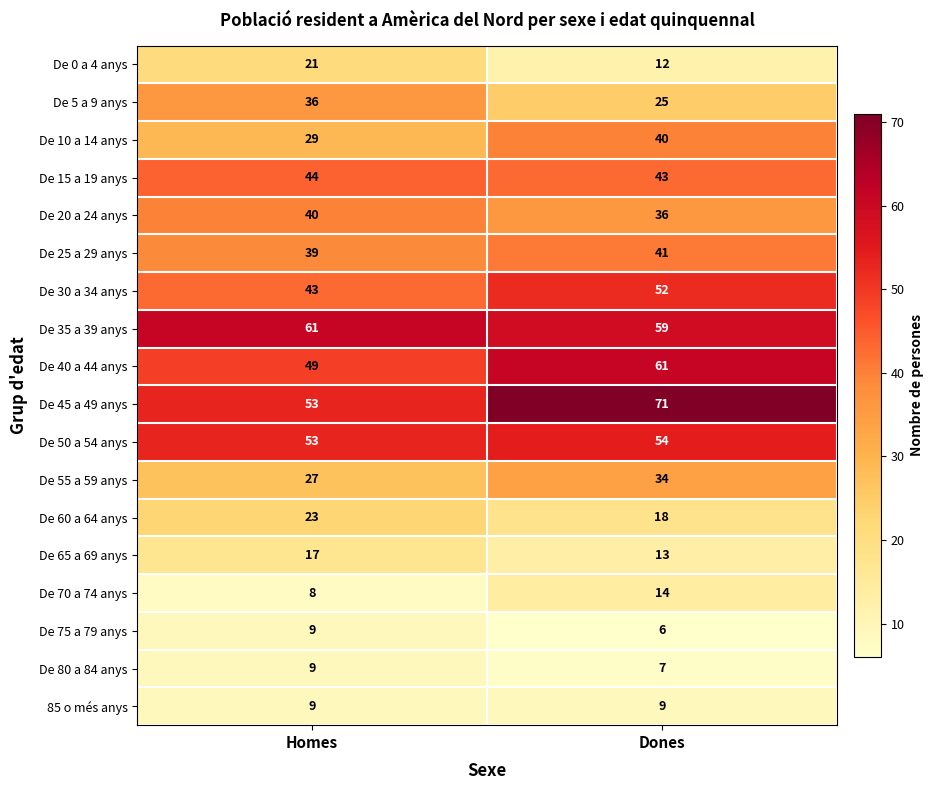

What is the spread (max minus min) of values at Homes?

53